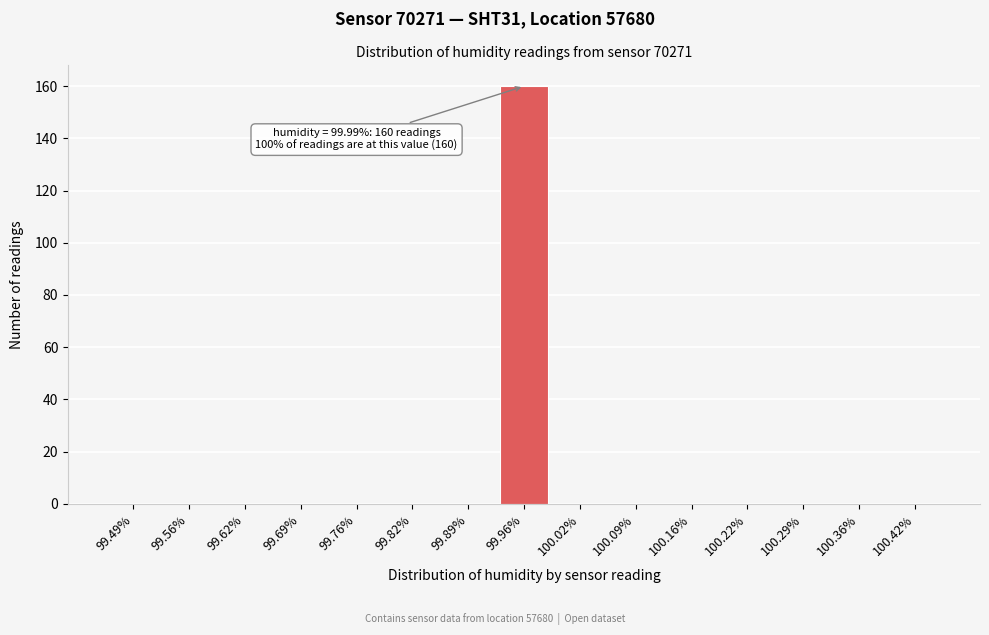

Reading left to right, what are all the values shown in this chart?

99.49%=0	99.56%=0	99.62%=0	99.69%=0	99.76%=0	99.82%=0	99.89%=0	99.96%=160	100.02%=0	100.09%=0	100.16%=0	100.22%=0	100.29%=0	100.36%=0	100.42%=0